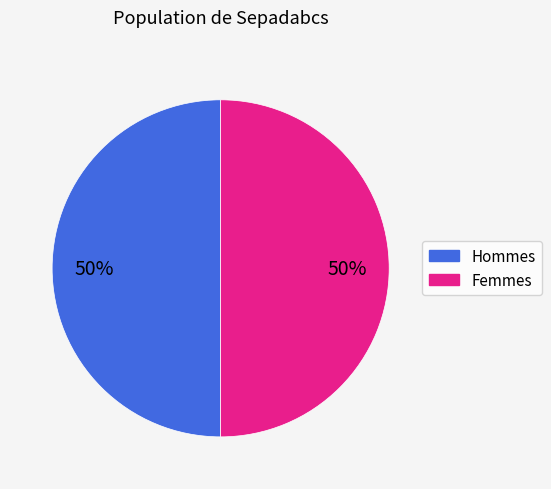

How many segments does this pie chart have?

2